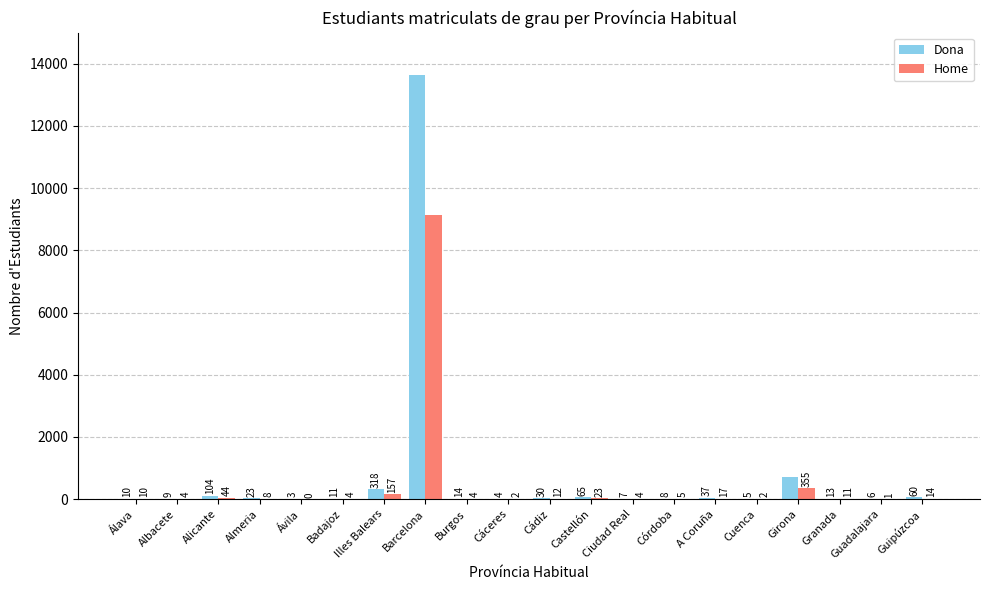

What is the difference between the Home values at Guadalajara and Barcelona?

9142